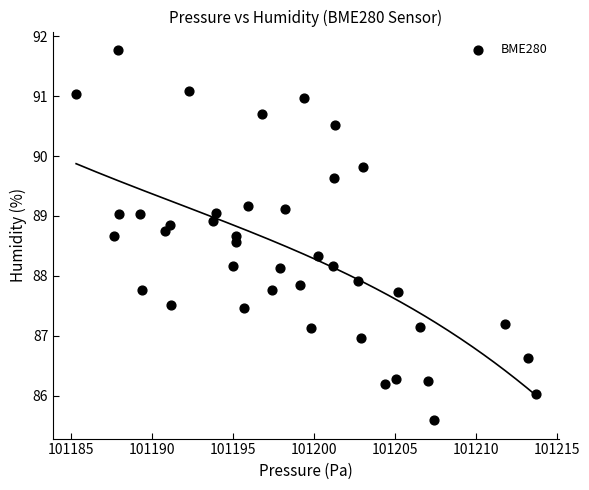

What is the range of X values (max minus min)?

28.4